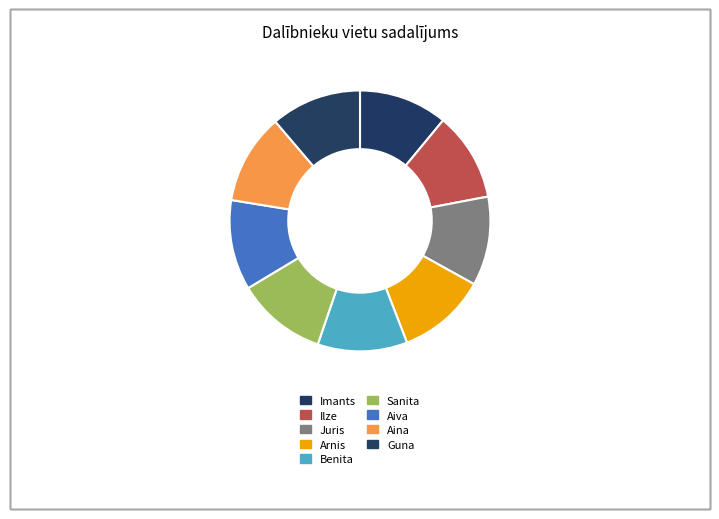

Count the number of slices in the pie.

9